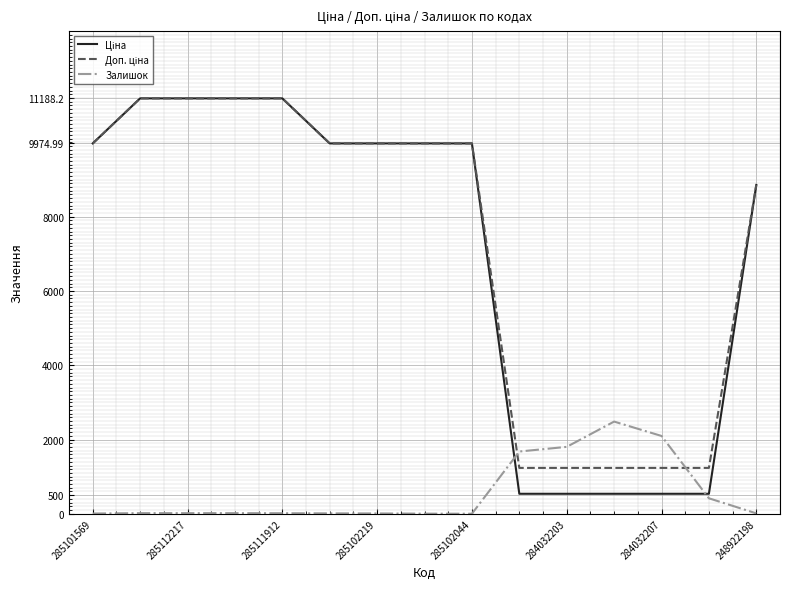

What is the maximum value shown in the chart?

11188.2